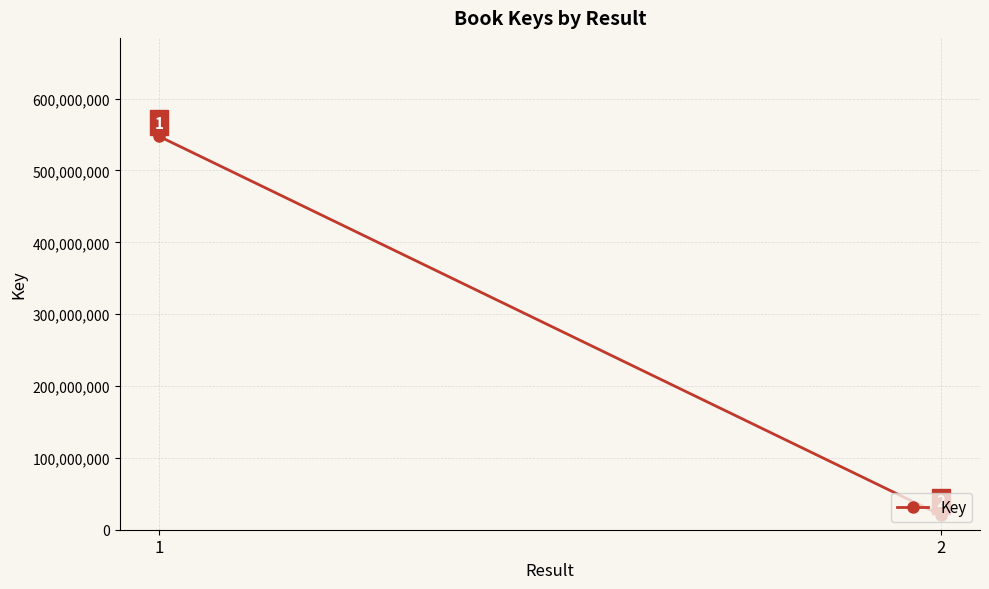

What is the minimum value shown in the chart?

20387100